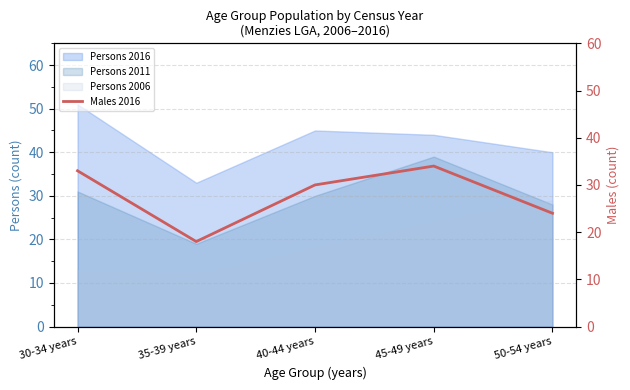

Is the value of Persons 2011 at 30-34 years greater than the value of Persons 2016 at 30-34 years?

No